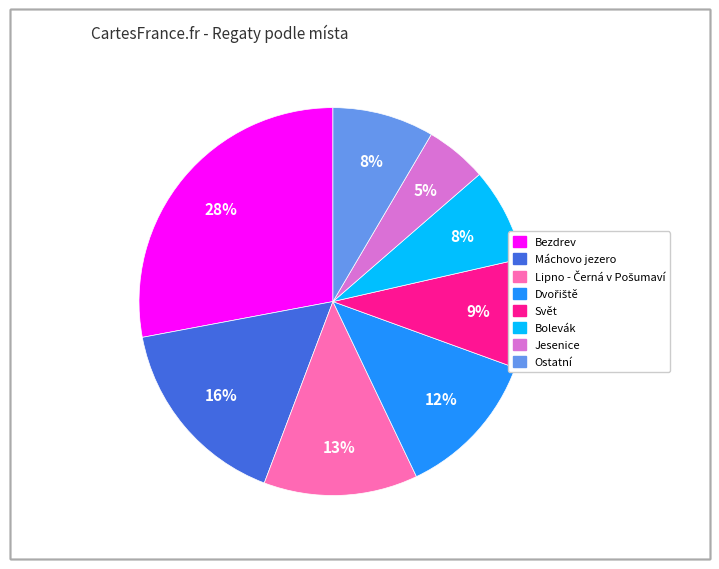

Is there a majority slice in this chart?

No